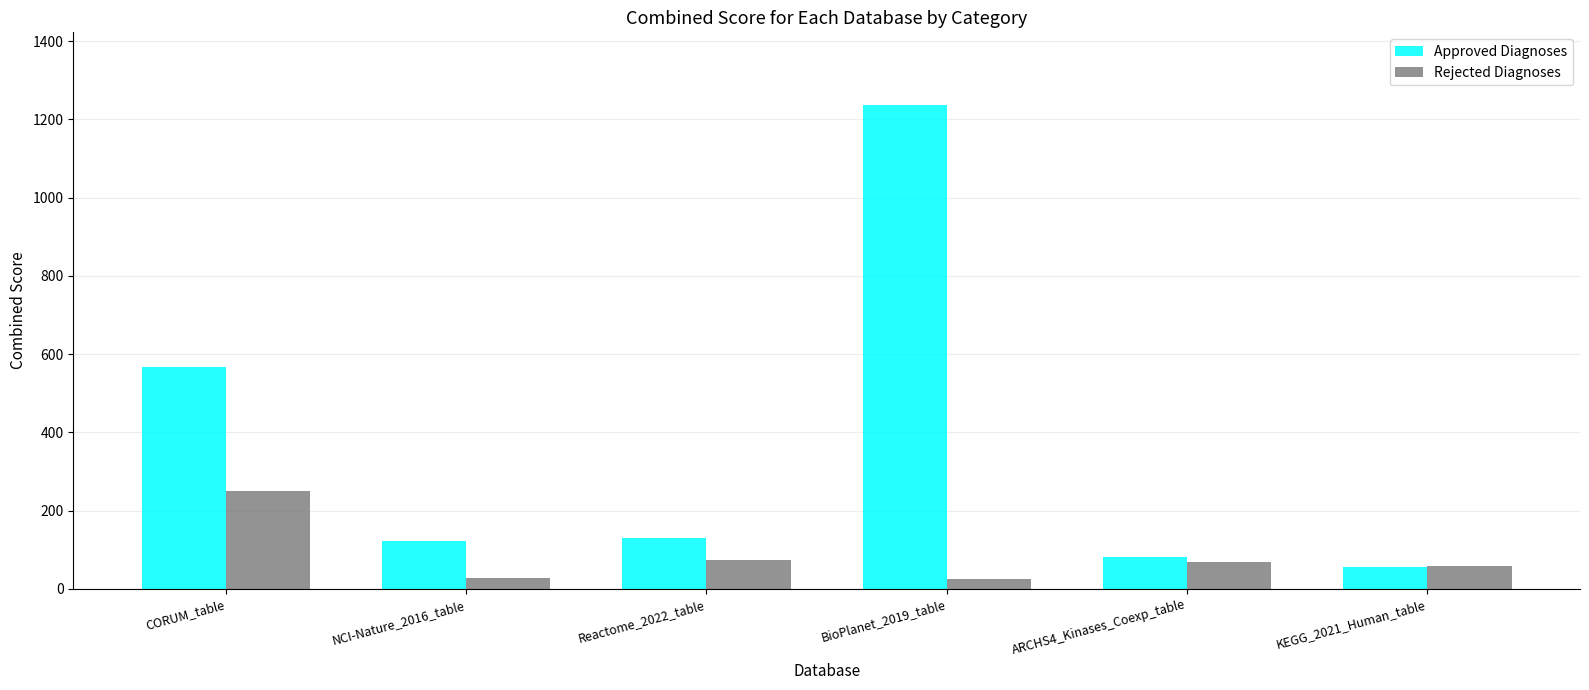

Does the chart contain any negative values?

No